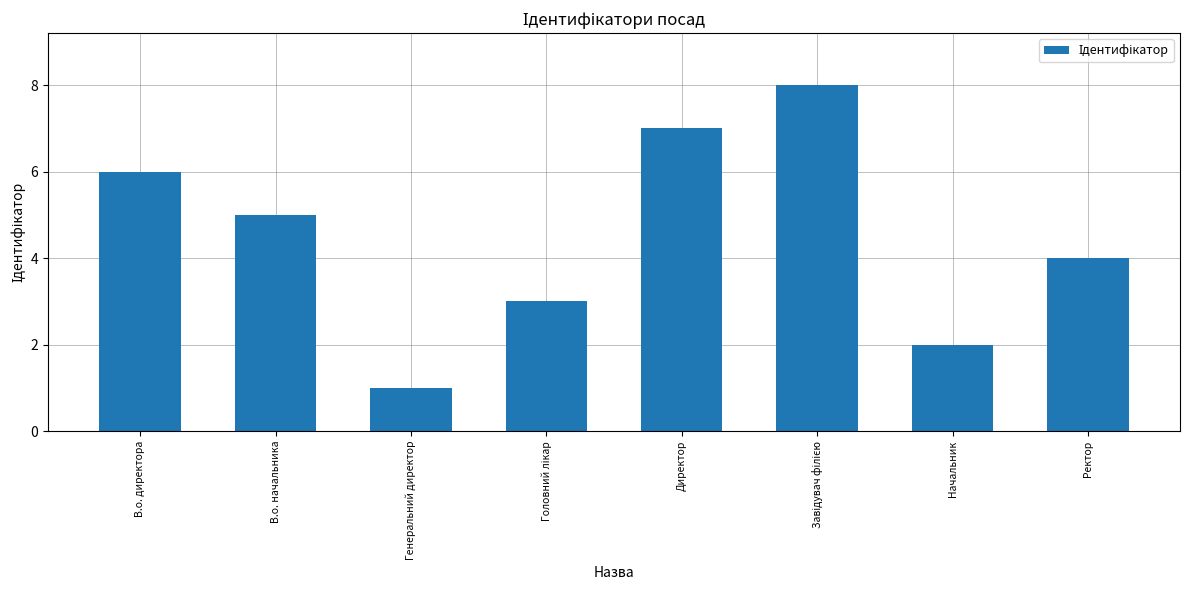

The chart shows a value of 5 at В.о. начальника. True or false?

True